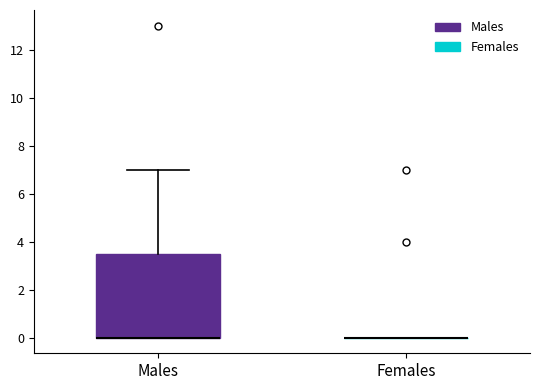

Which box is the tallest, from its lower edge to its upper edge?

Males